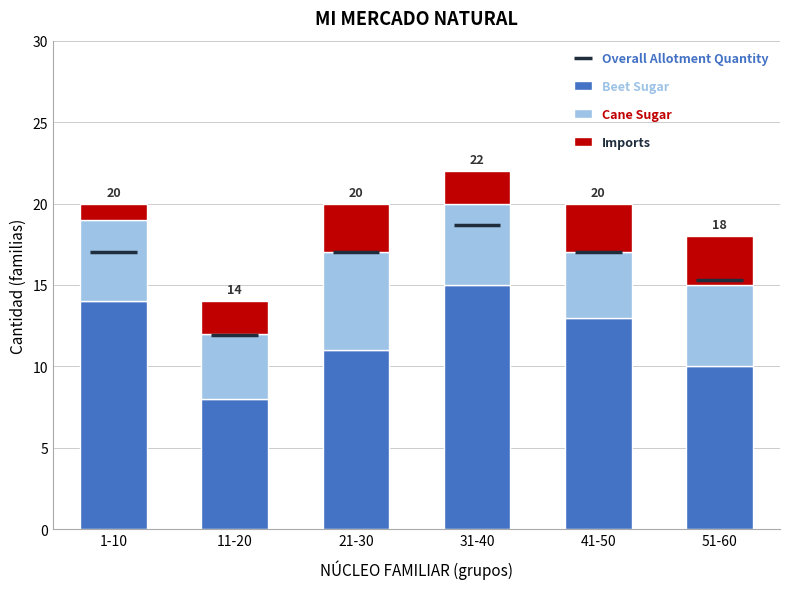

Rank the categories by Beet Sugar value from highest to lowest.

31-40, 1-10, 41-50, 21-30, 51-60, 11-20